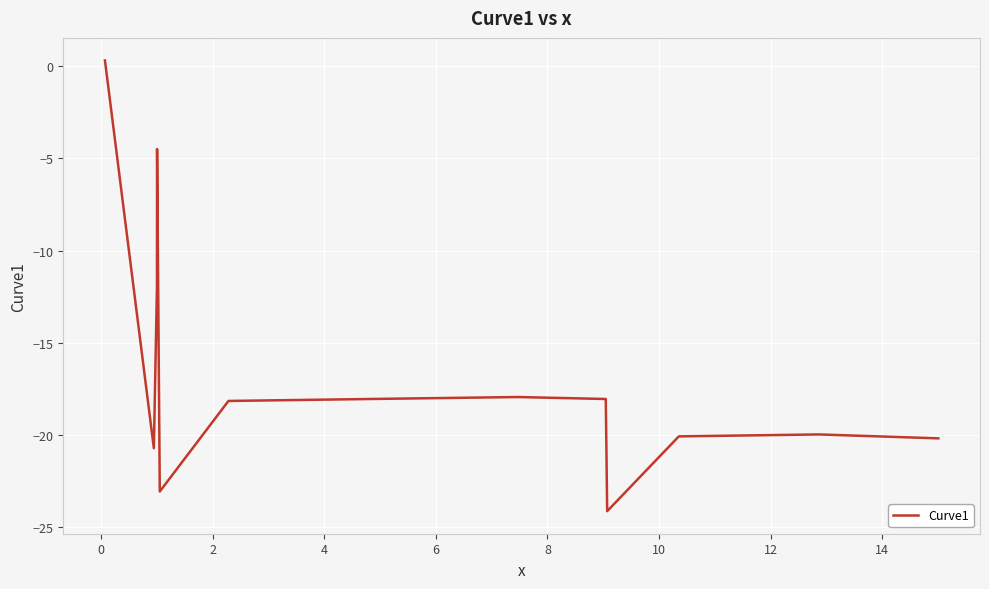

What is the difference between the maximum and minimum values?

24.5